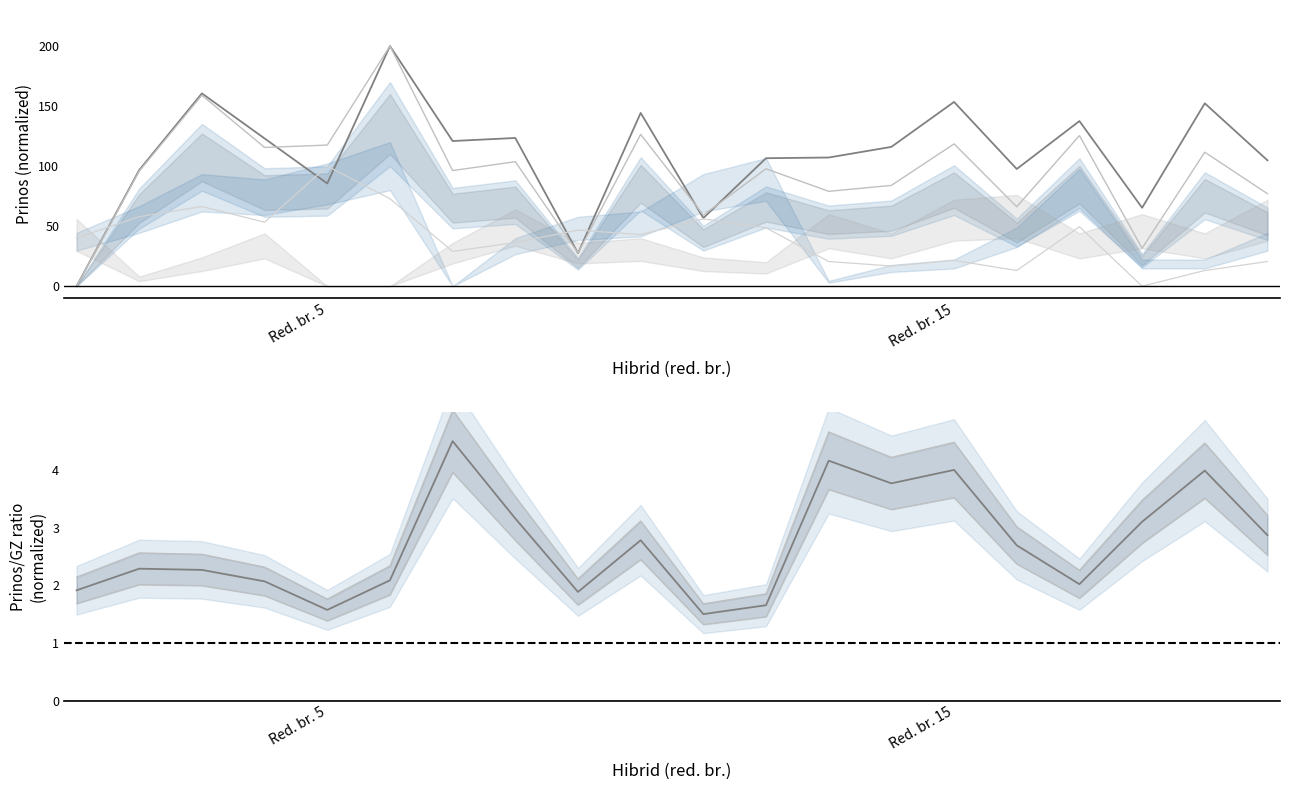

The value of prinos - 14% at 11 is 170.1. True or false?

False